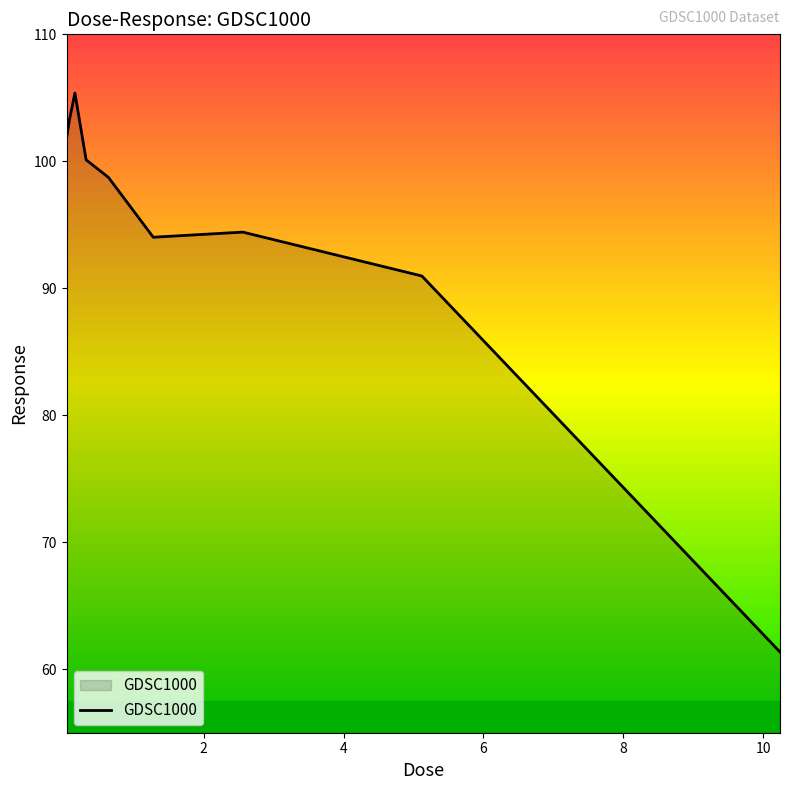

What is the minimum value shown in the chart?

61.4